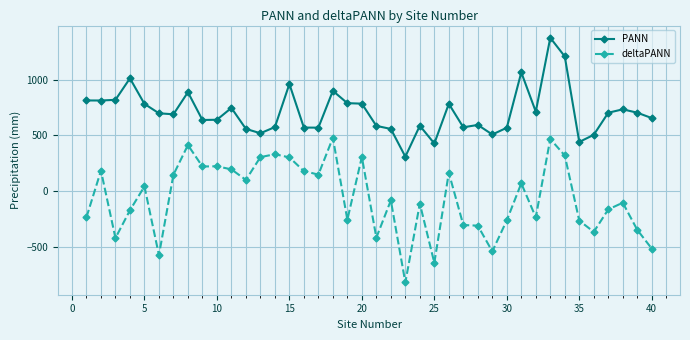

What is the greatest value displayed?

1374.5